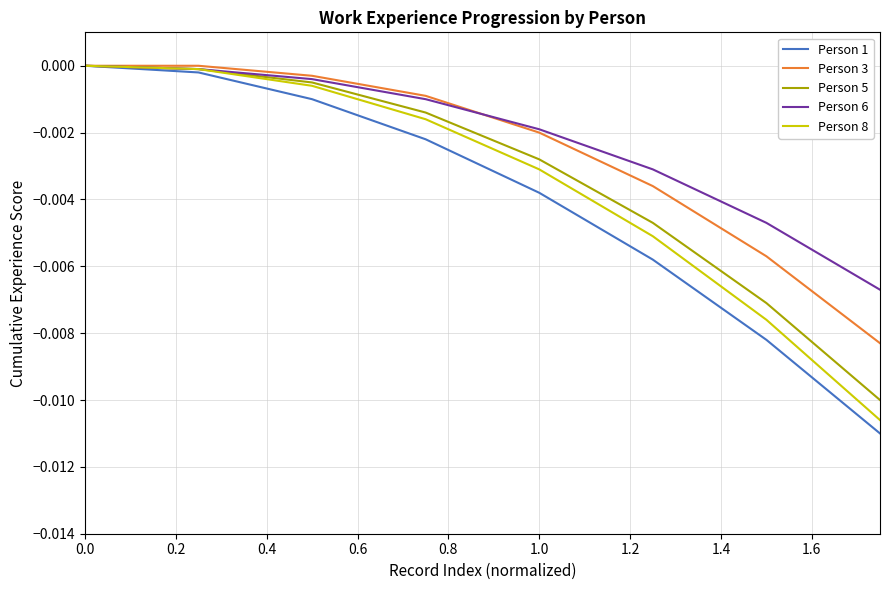

Which series has the largest range (max minus min)?

Person 1